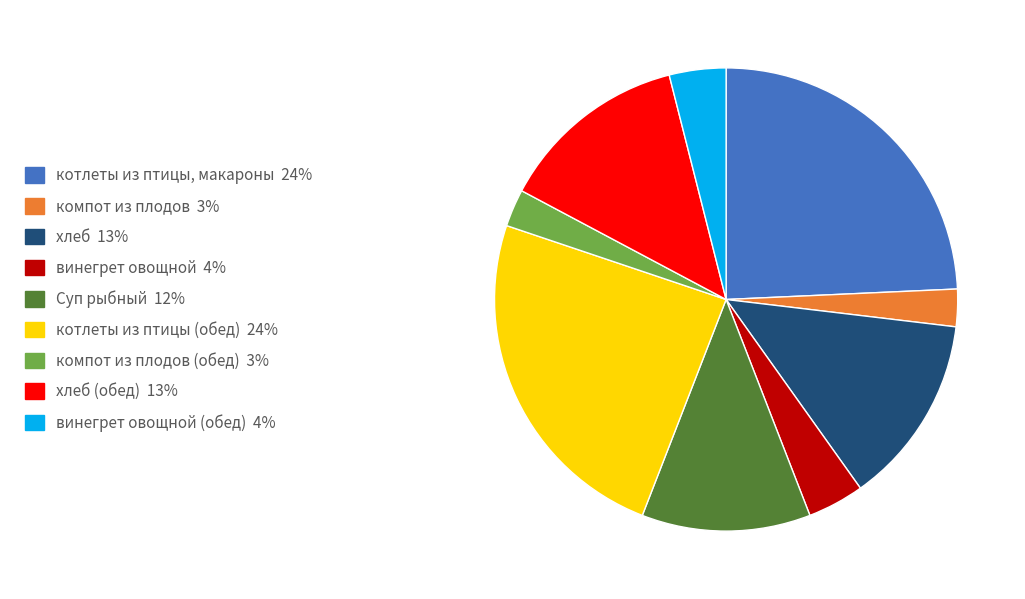

Is there a majority slice in this chart?

No